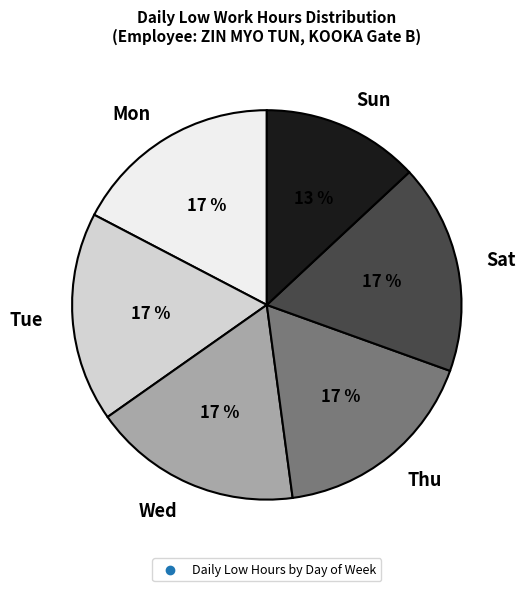

Is it true that Thu is 17% of the pie?

True